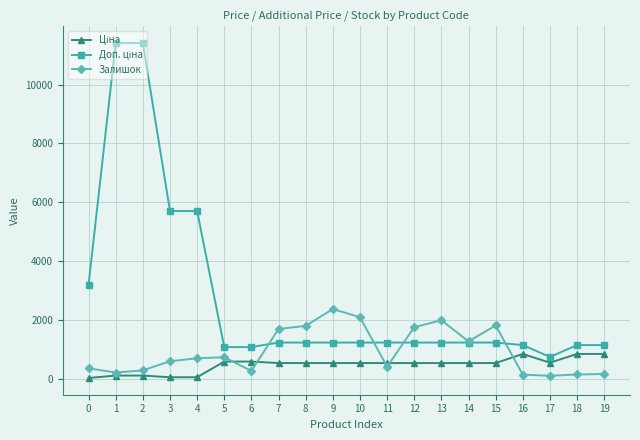

What is the maximum value shown in the chart?

11410.0